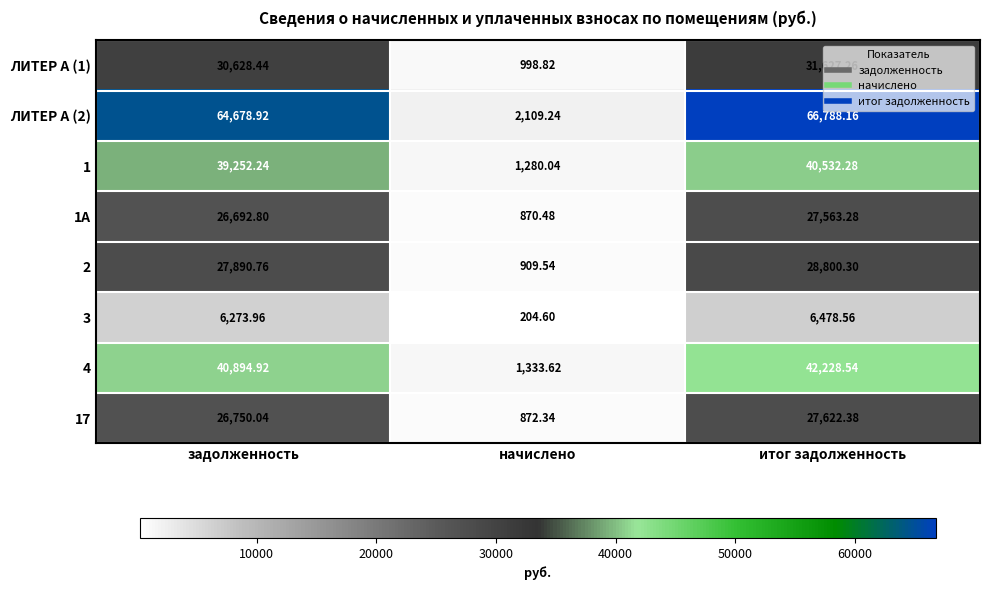

Where is 2 nearest to the value 14854?

задолженность